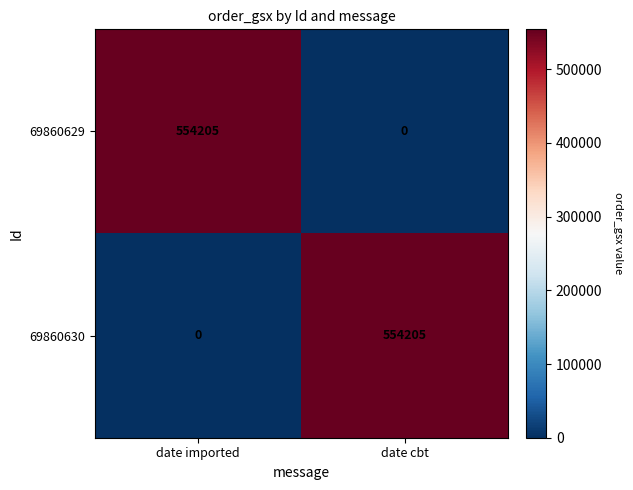

What is the spread (max minus min) of values at date cbt?

554205